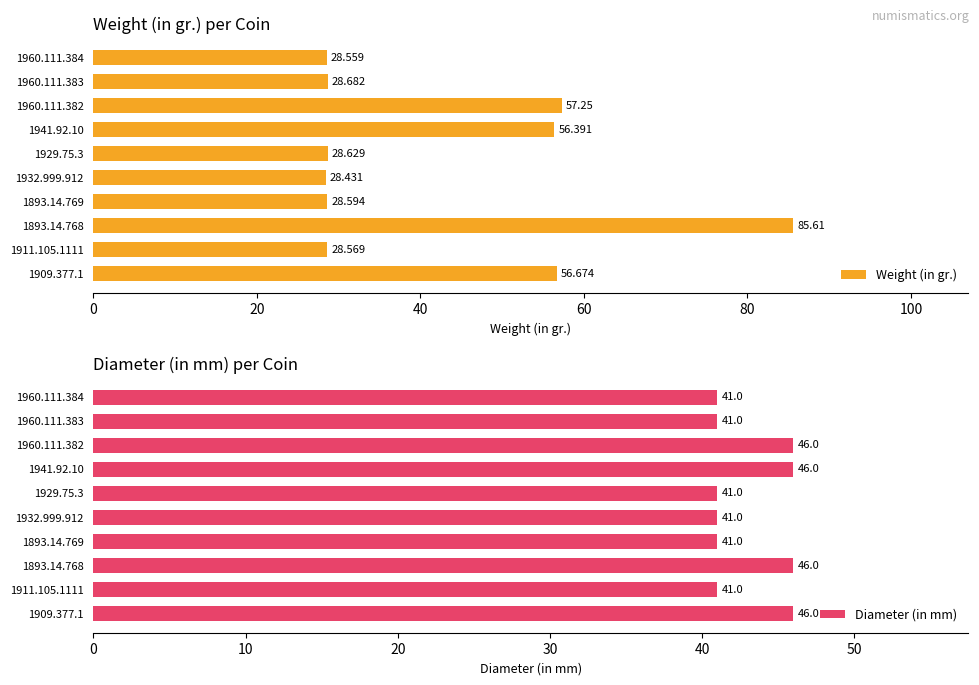

What is the highest value of the Diameter (in mm) series?

46